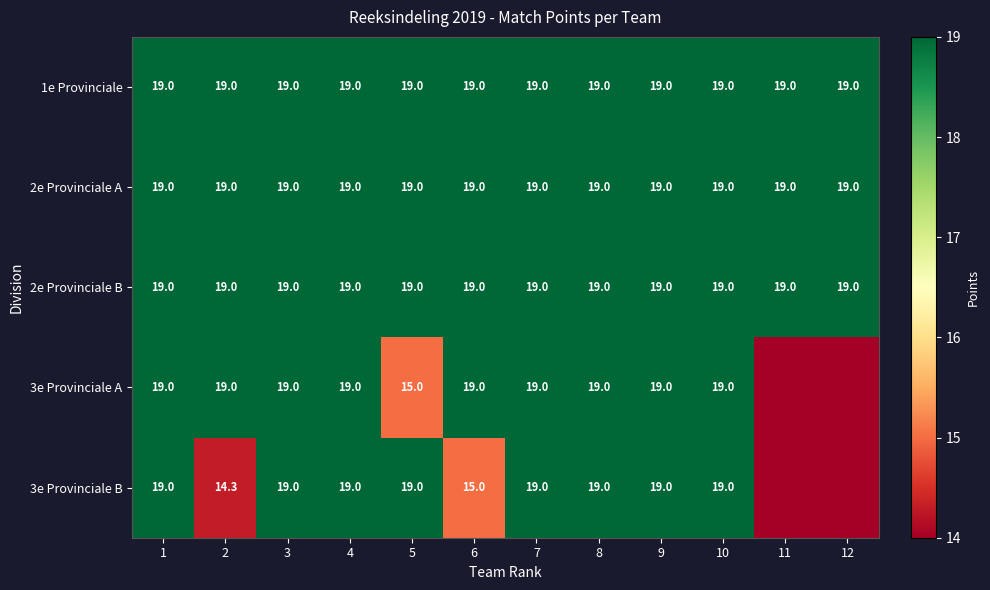

How many categories are shown in the chart?

12